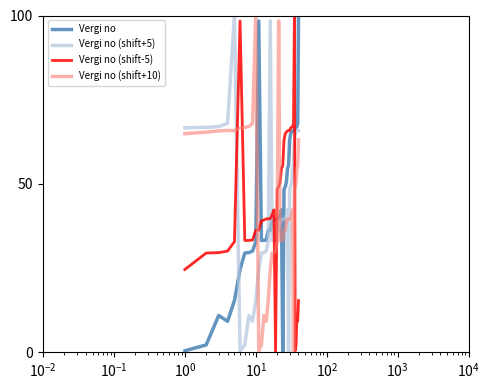

True or false: Vergi no (shift+10) and Vergi no intersect in this chart.

True